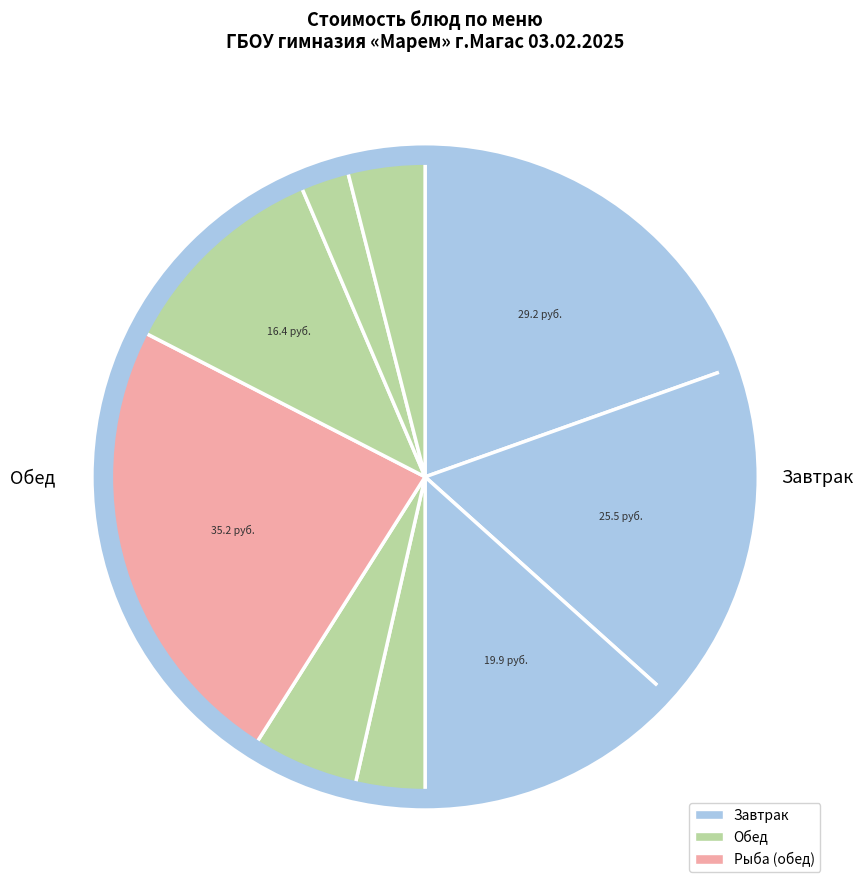

Count the number of slices in the pie.

9